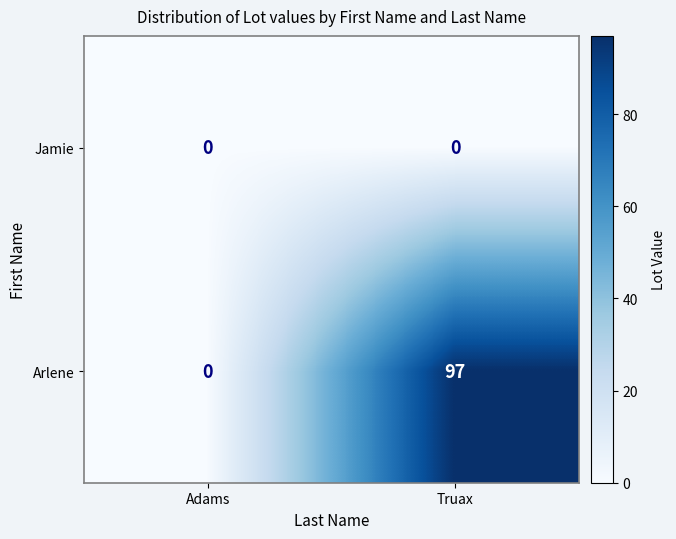

Reading left to right, list all the values displayed in this chart.

Jamie: 0	0
Arlene: 0	97